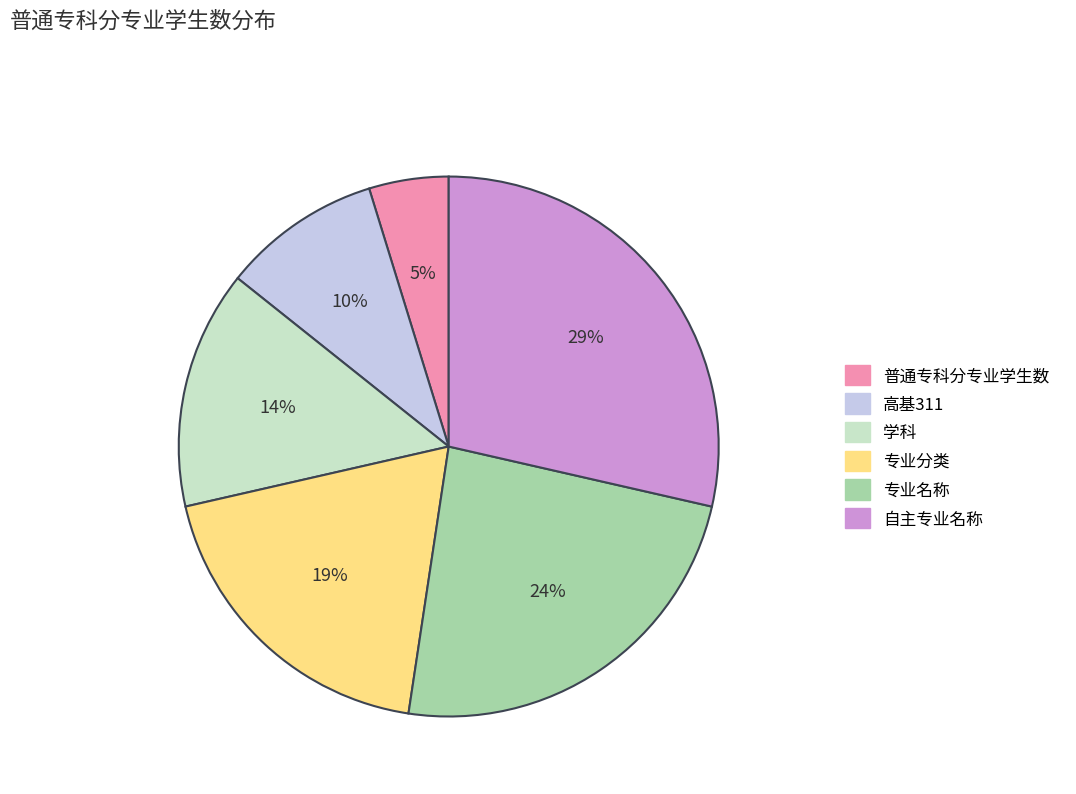

Is 专业分类 the majority of the pie?

No